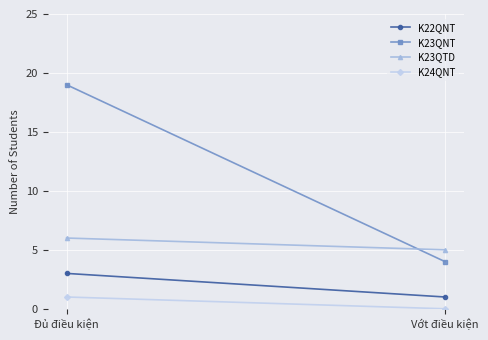

Reading left to right, extract all data points from this chart.

K22QNT: Đủ điều kiện=3	Vớt điều kiện=1
K23QNT: Đủ điều kiện=19	Vớt điều kiện=4
K23QTD: Đủ điều kiện=6	Vớt điều kiện=5
K24QNT: Đủ điều kiện=1	Vớt điều kiện=0